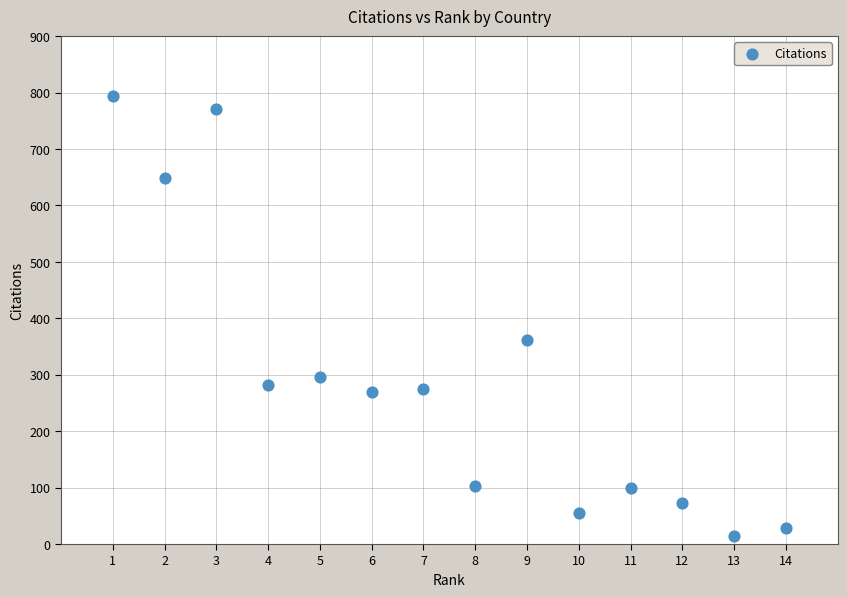

What is the range of Y values (max minus min)?

780